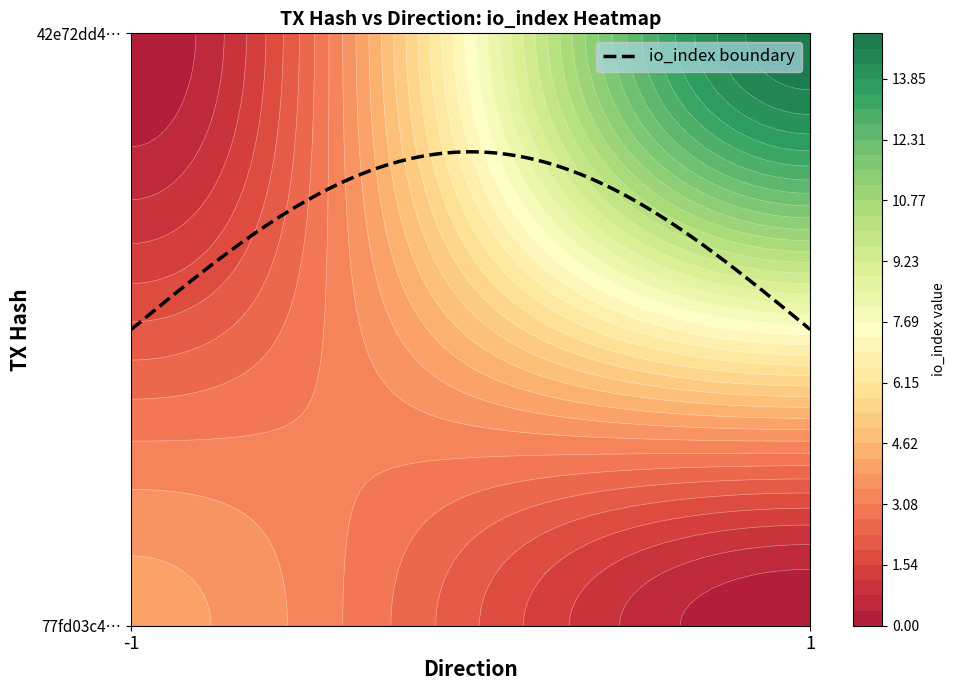

Reading left to right, transcribe all the data shown in this chart.

77fd03c47edb0289dd2461b24f31bbc37912aa6: -1	4
42e72dd4e958f46ba570ef64b6e06dcce86be79: 1	15